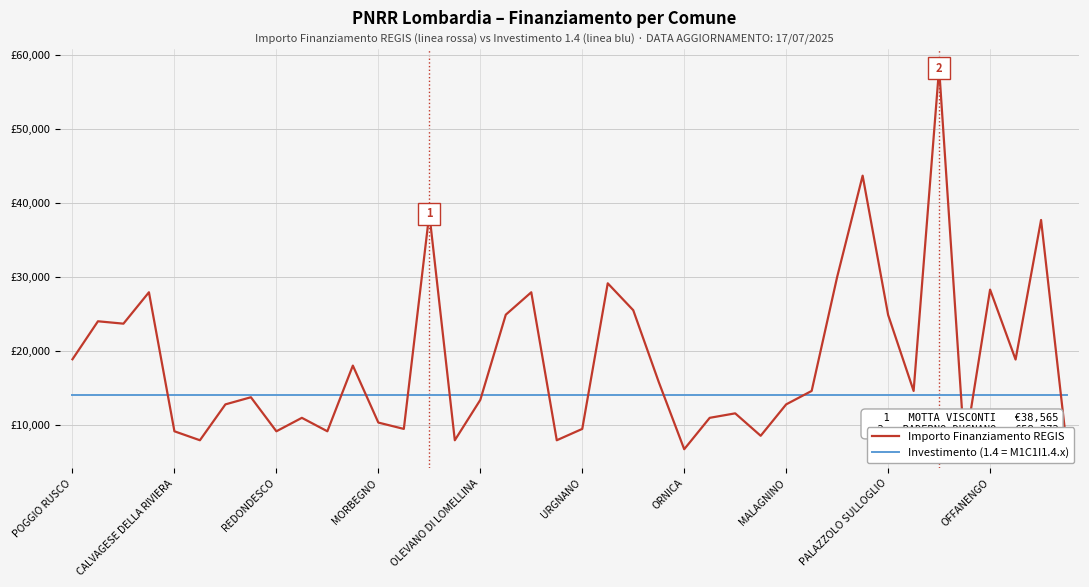

Rank the series by their maximum value, from highest to lowest.

Importo Finanziamento REGIS, Investimento (1.4 = M1C1I1.4.x)